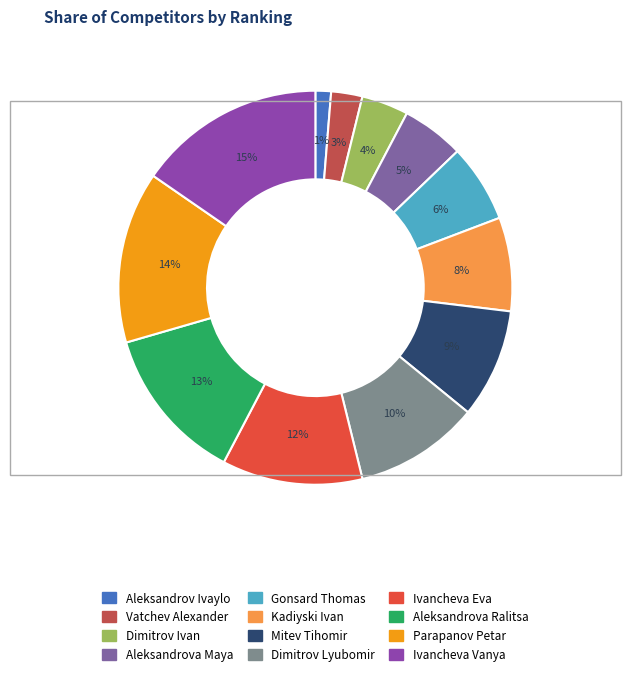

True or false: Kadiyski Ivan accounts for 1% of the total.

False